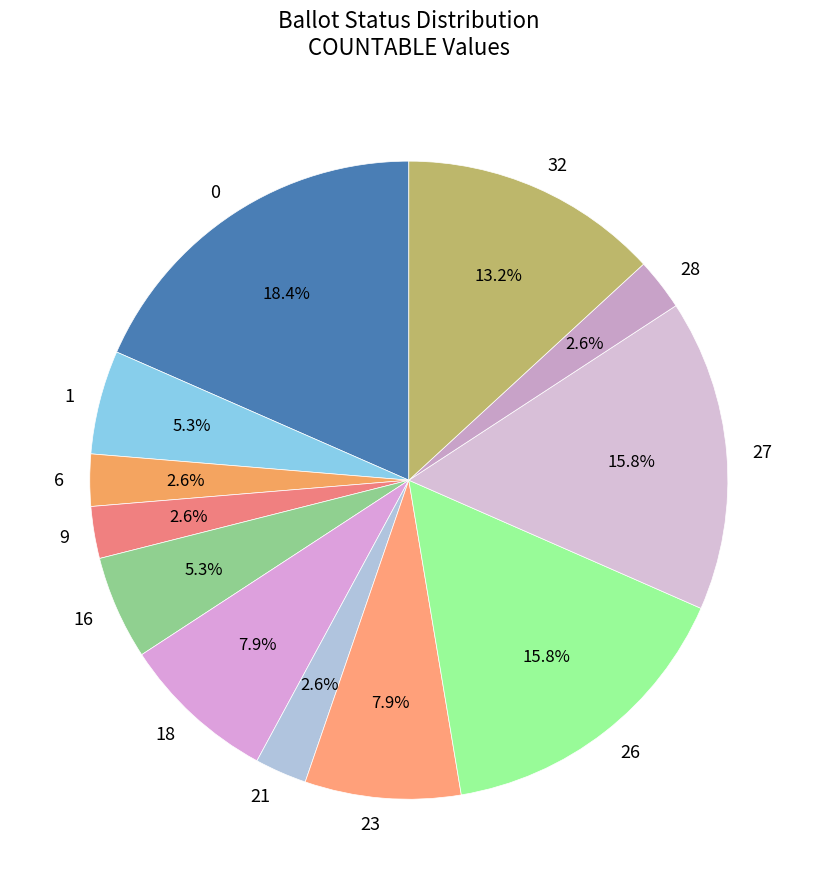

Which category has the biggest portion of the pie?

0